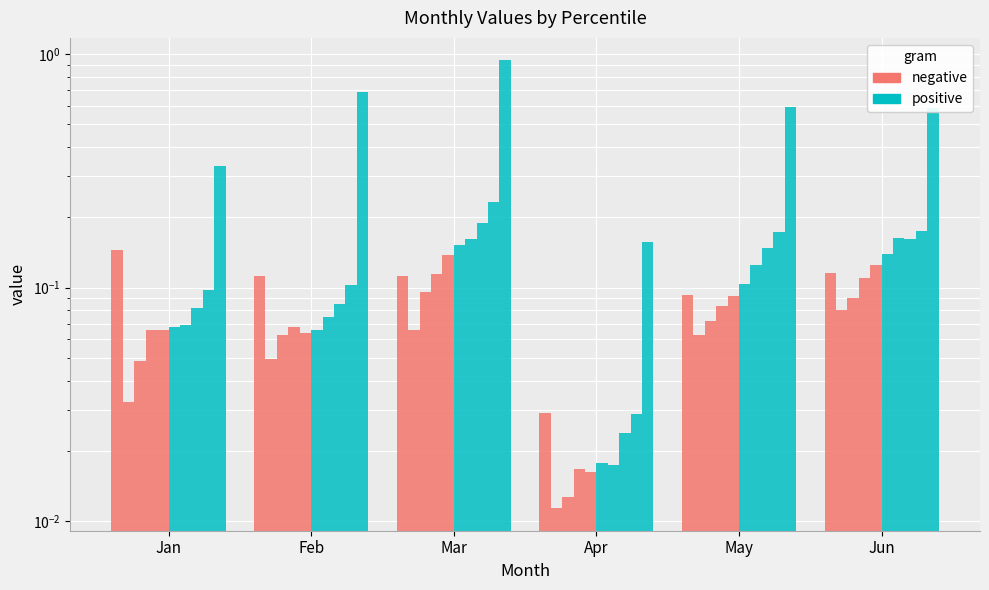

Rank the series at Feb from lowest to highest value.

positive, negative